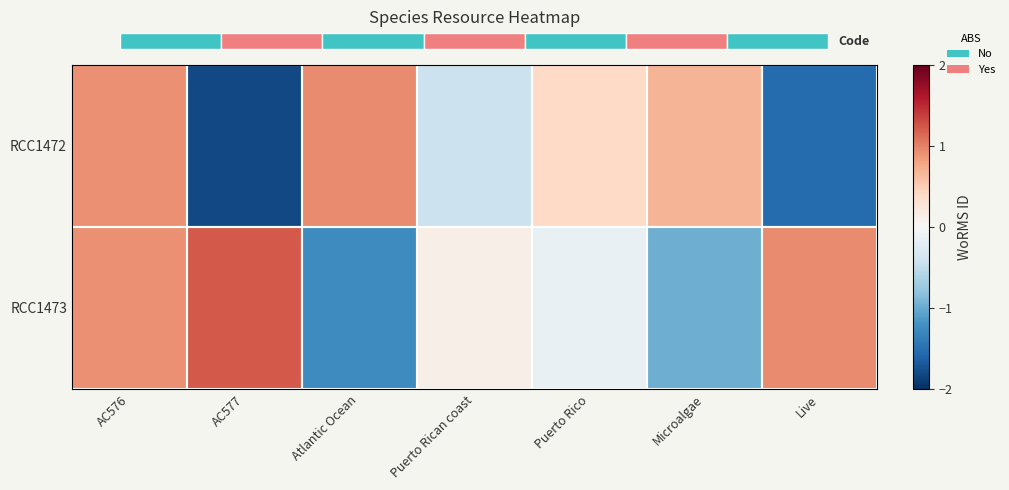

Reading right to left, list all the values displayed in this chart.

RCC1472: Live=-1.5	Microalgae=0.7	Puerto Rico=0.4	Puerto Rican coast=-0.4	Atlantic Ocean=1.0	AC577=-1.8	AC576=0.9
RCC1473: Live=1.0	Microalgae=-1.0	Puerto Rico=-0.2	Puerto Rican coast=0.1	Atlantic Ocean=-1.3	AC577=1.2	AC576=0.9